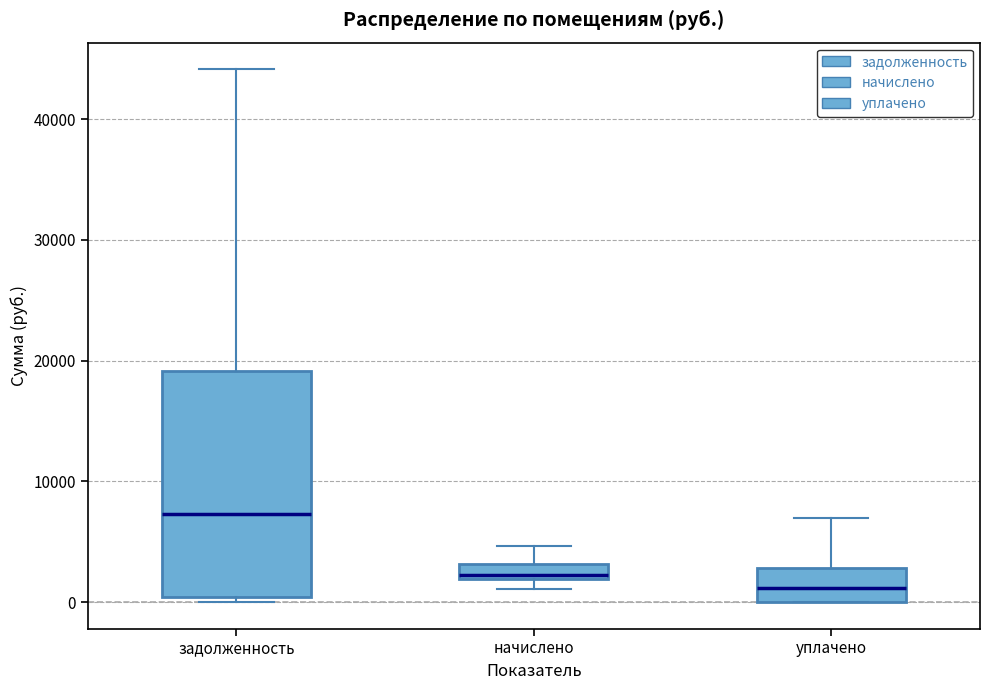

Where does the upper whisker of the box for начислено end on the y-axis? The values are not printed on the chart, so give them approximately, as read against the axis.

5000